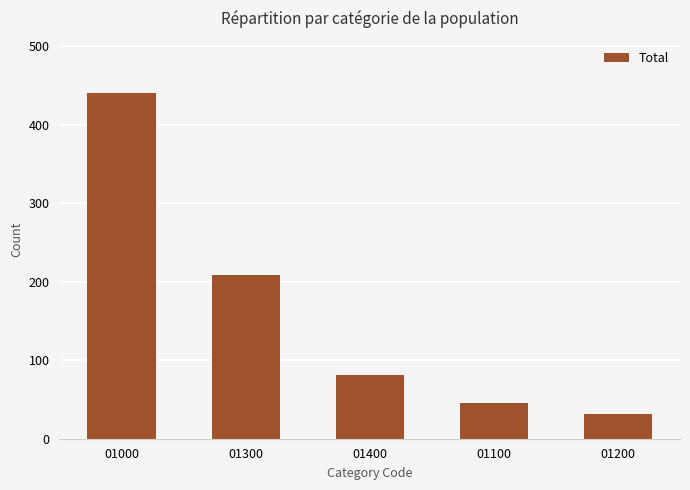

What is the value of the 2nd bar from the left?

209